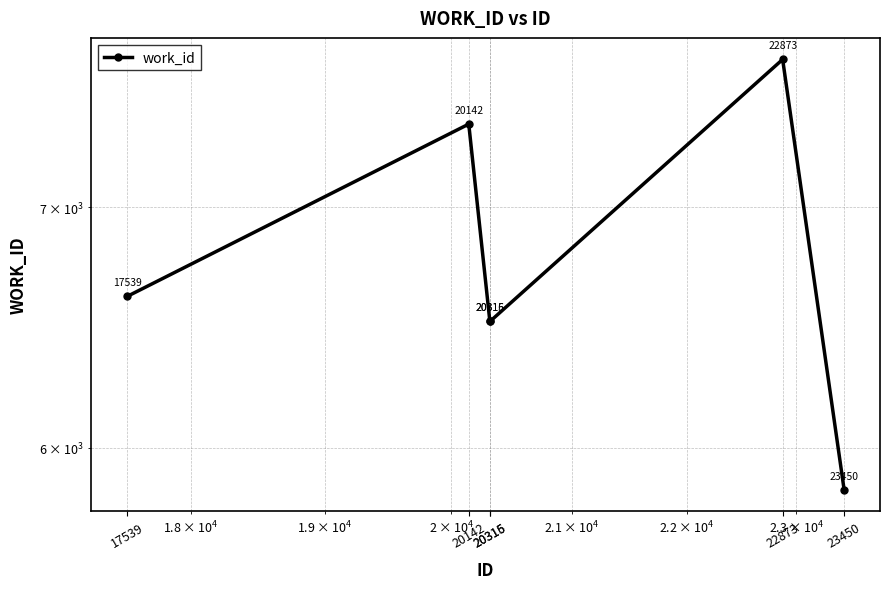

What value does the data have at 20316, to the nearest 50?

6500